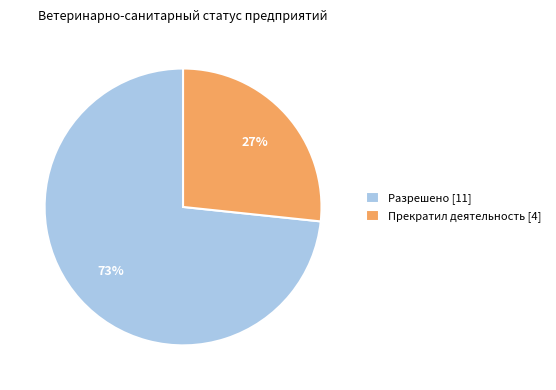

Combined, do Прекратил деятельность [4] and Разрешено [11] account for over 50%?

Yes